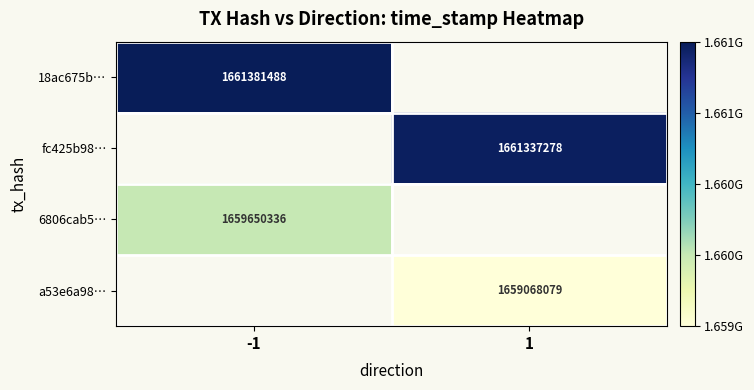

How many distinct data groups are displayed?

4